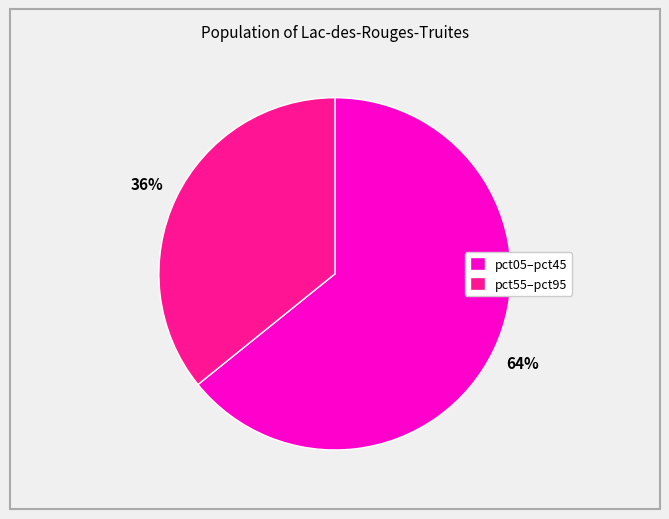

Which slice is the largest?

pct05–pct45